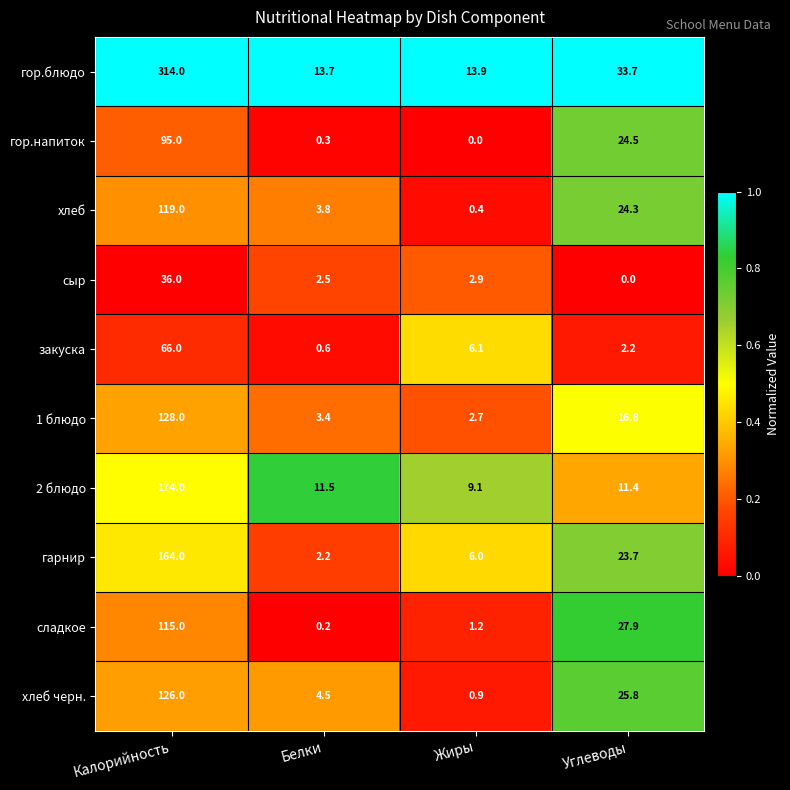

The value of хлеб черн. at Калорийность is 170.9. True or false?

False